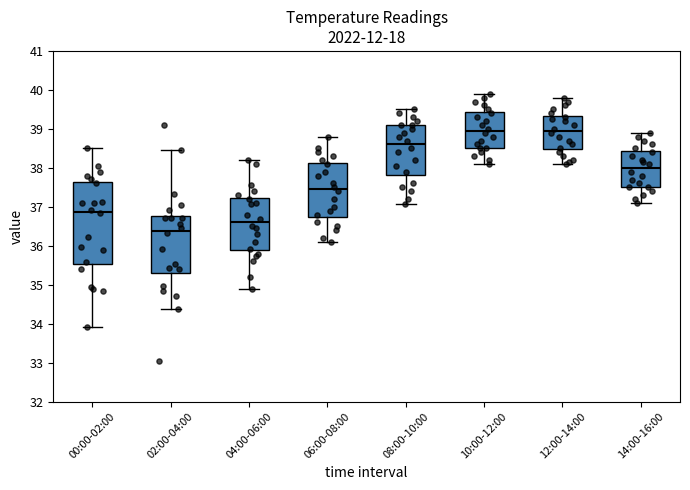

Reading left to right, transcribe this box plot: for each box, give where its median line is, the range the box spans, and where its two whiskers end, as read against the y-axis. The values are not printed on the chart, so give them approximately, as read against the axis.

00:00-02:00: median 36.9, box 35.5 to 37.6, whiskers 33.9 to 38.5
02:00-04:00: median 36.4, box 35.3 to 36.8, whiskers 34.4 to 38.5
04:00-06:00: median 36.6, box 35.9 to 37.2, whiskers 34.9 to 38.2
06:00-08:00: median 37.5, box 36.8 to 38.1, whiskers 36.1 to 38.8
08:00-10:00: median 38.6, box 37.8 to 39.1, whiskers 37.1 to 39.5
10:00-12:00: median 39.0, box 38.5 to 39.4, whiskers 38.1 to 39.9
12:00-14:00: median 39.0, box 38.5 to 39.3, whiskers 38.1 to 39.8
14:00-16:00: median 38.0, box 37.5 to 38.4, whiskers 37.1 to 38.9